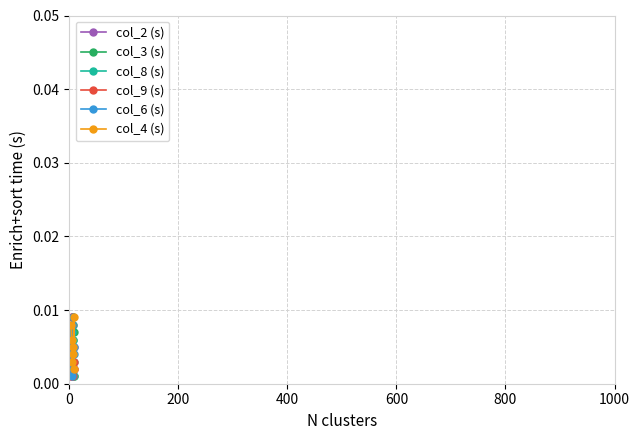

True or false: col_6 (s) and col_4 (s) intersect in this chart.

True